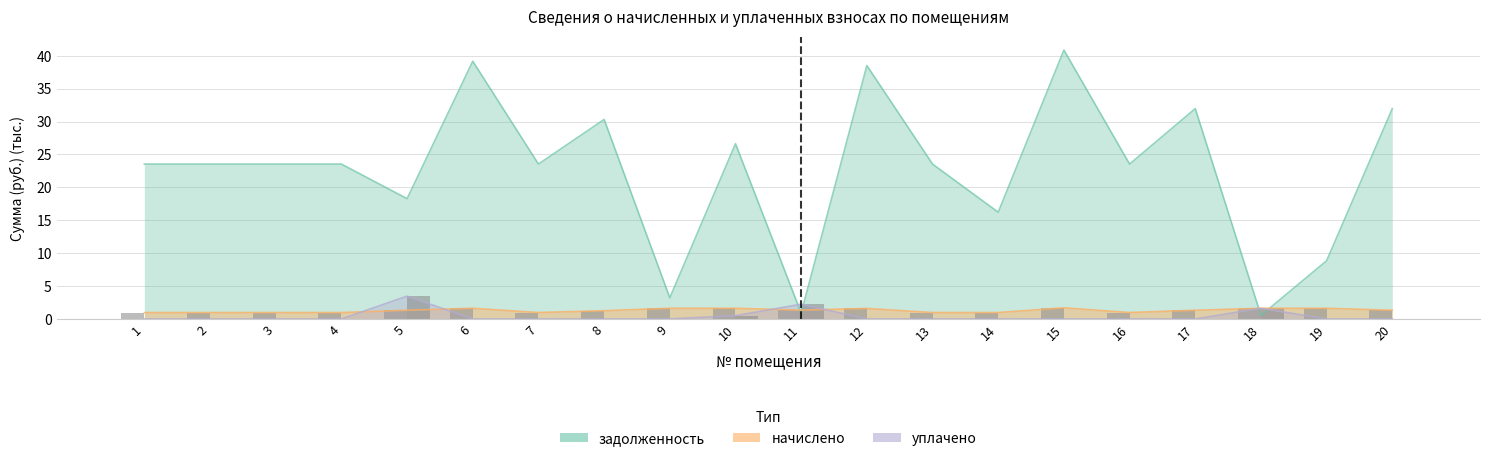

What is the difference between the maximum and minimum values in the начислено series?

0.7